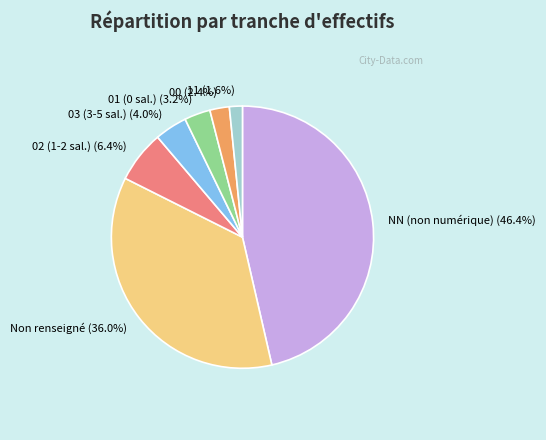

Does 02 account for over 50% of the chart?

No